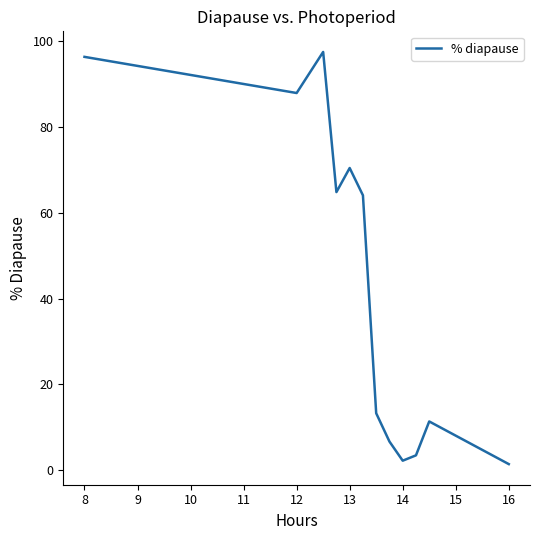

What is the smallest value displayed?

1.4